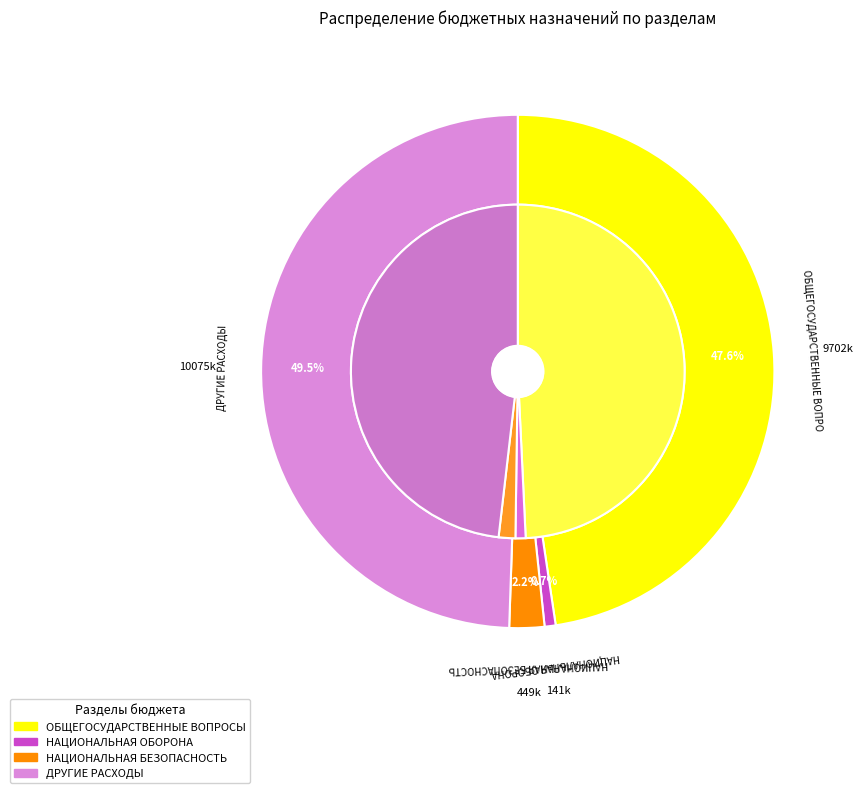

The НАЦИОНАЛЬНАЯ БЕЗОПАСНОСТЬ slice represents 2% of the pie. True or false?

True